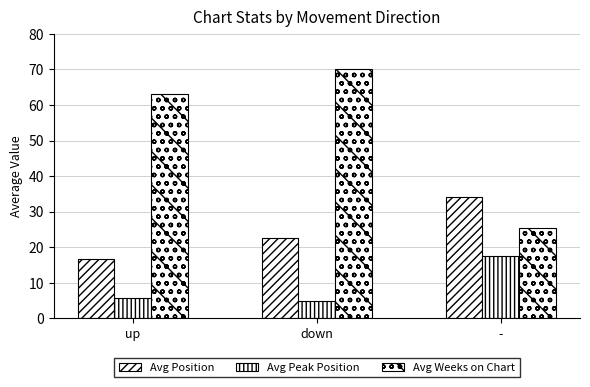

Reading left to right, what are all the values shown in this chart?

Avg Position: up=16.6	down=22.5	-=34.2
Avg Peak Position: up=5.8	down=4.8	-=17.5
Avg Weeks on Chart: up=63.2	down=70.0	-=25.5